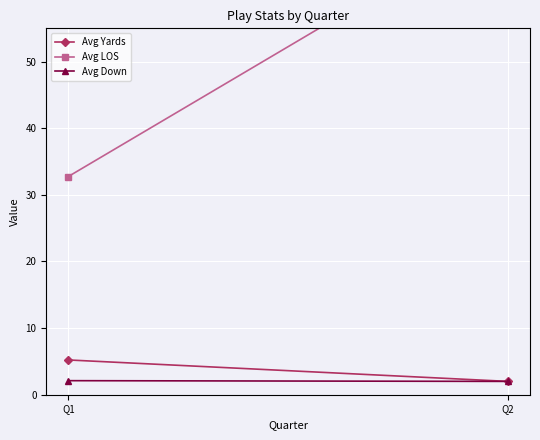

Which series has the largest range (max minus min)?

Avg LOS